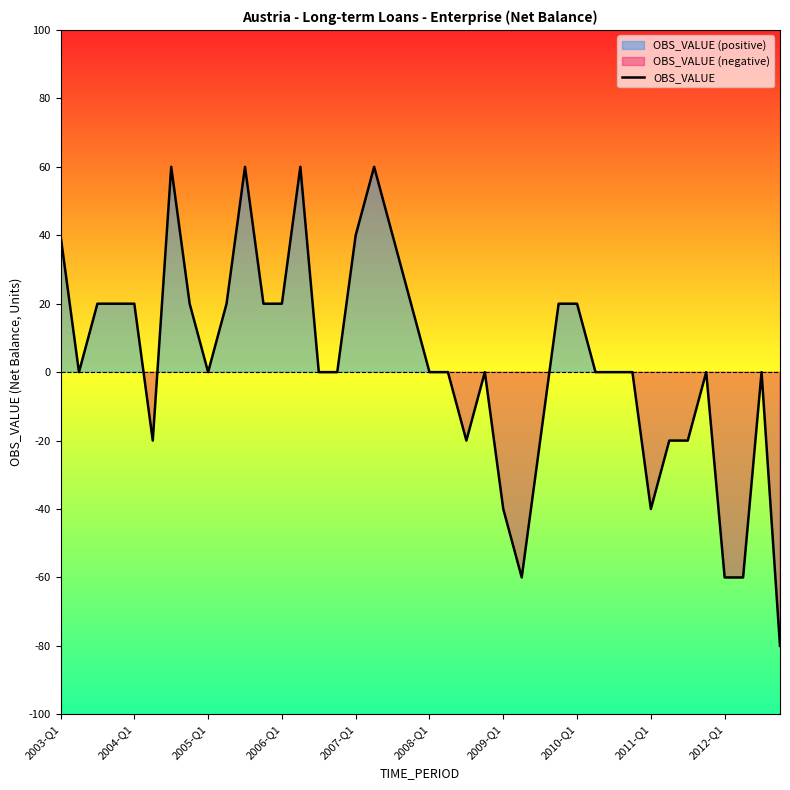

How many lines are shown in the chart?

1